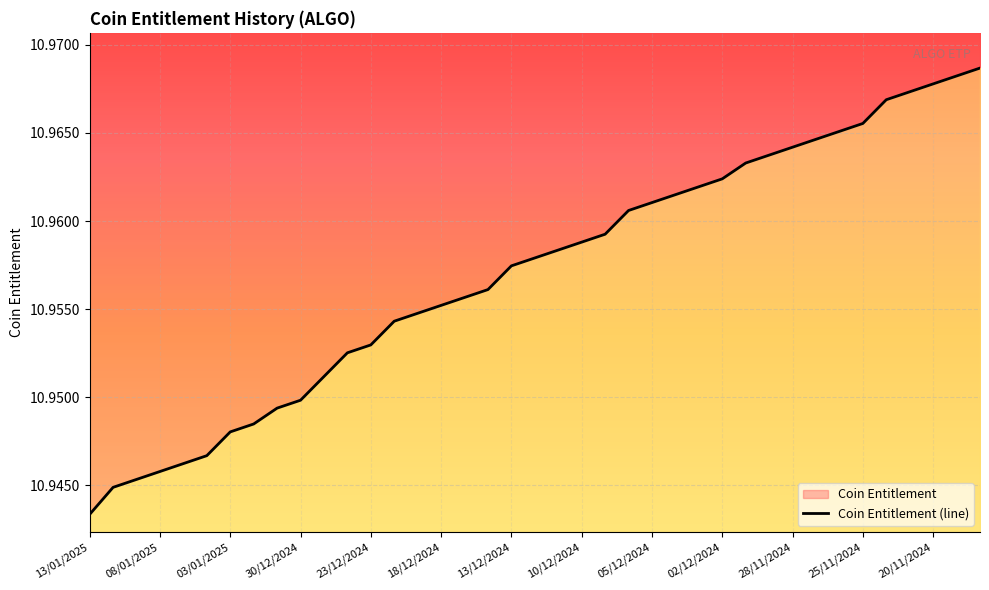

What is the sum of all values?

427.3